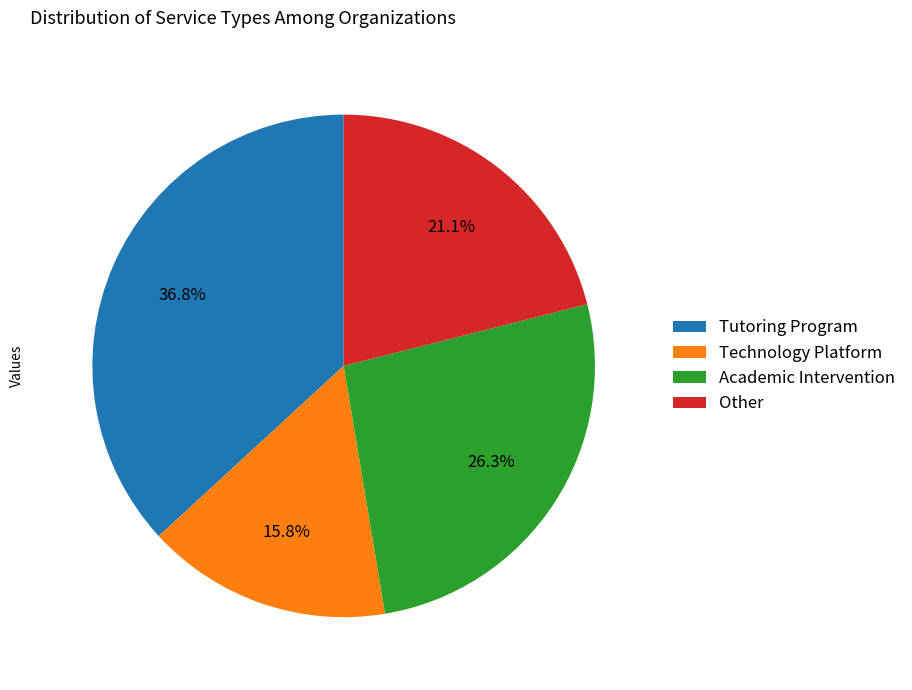

What is the ratio of the value at Technology Platform to the value at Academic Intervention?

0.6